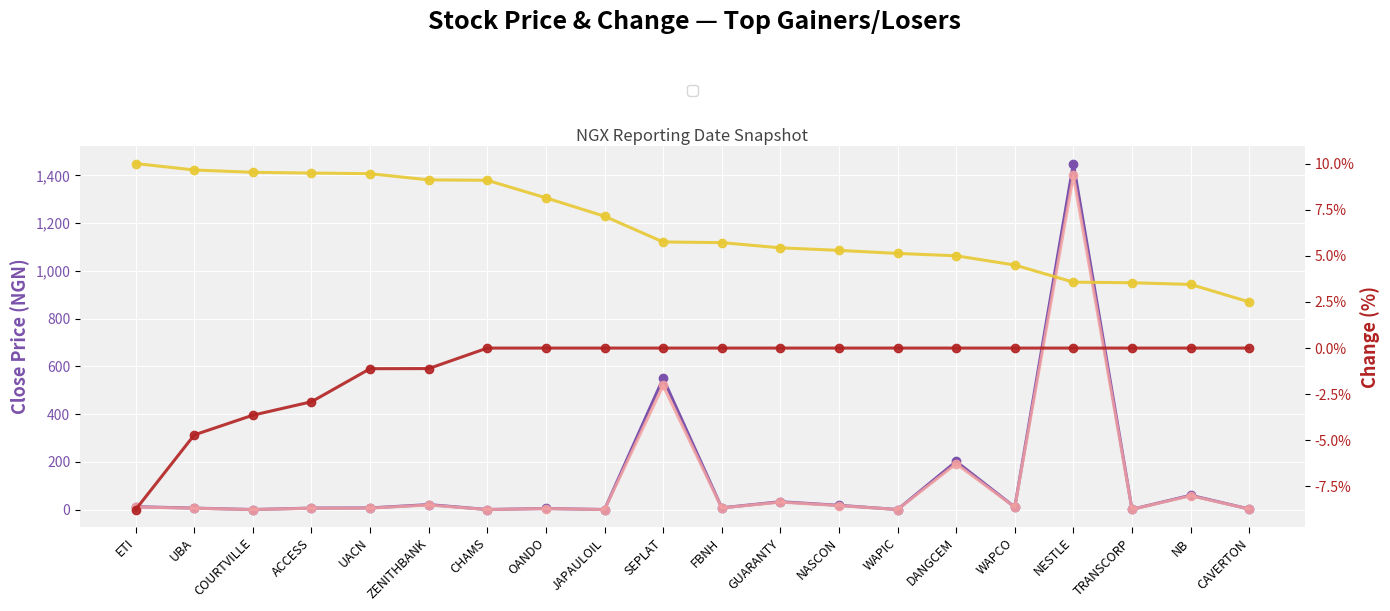

How many series are shown in this chart?

4